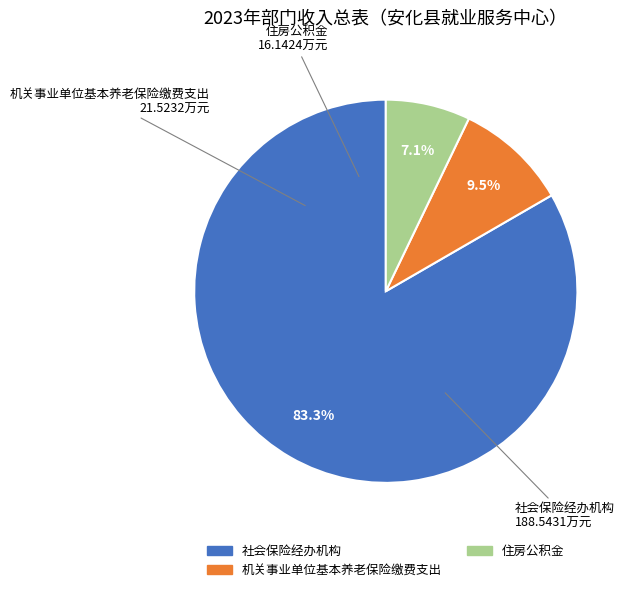

To the nearest percent, what is the combined percentage of 机关事业单位基本养老保险缴费支出 and 社会保险经办机构?

93%